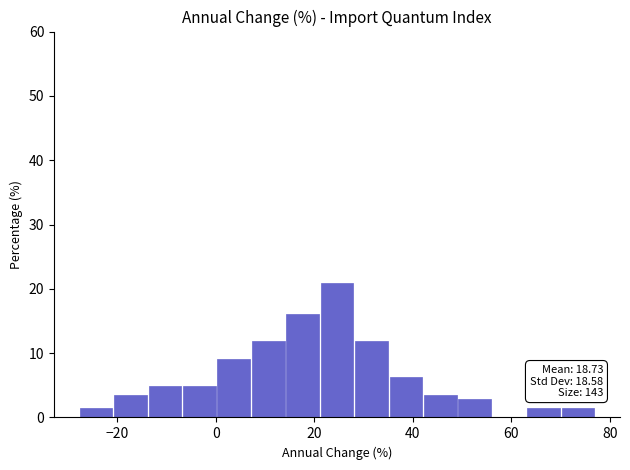

Around what value on the x-axis is the tallest bar? Give the approximate position of its centre, as read against the axis.

24